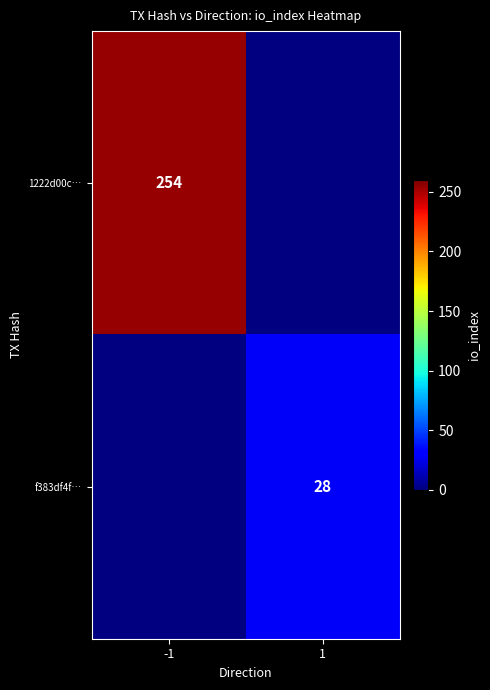

Is it true that f383df4f… equals 43 at 1?

False